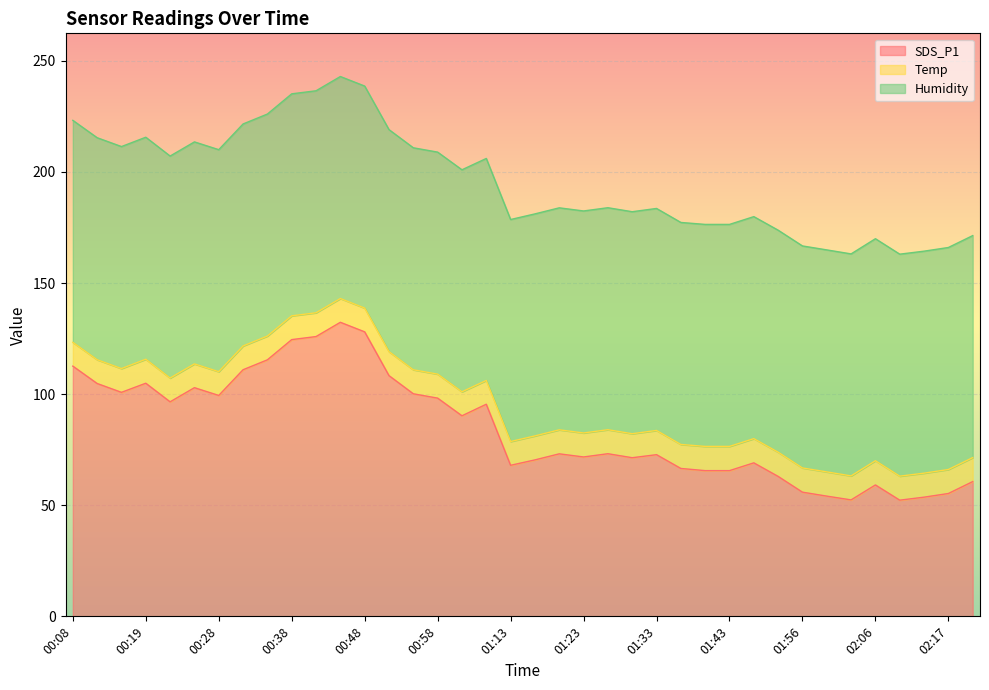

How many series are shown in this chart?

3